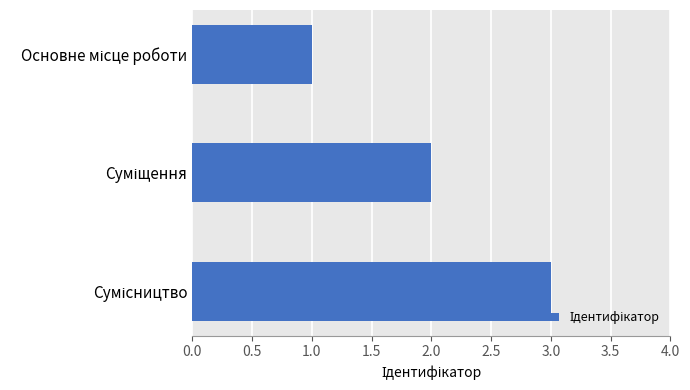

What is the greatest value displayed?

3